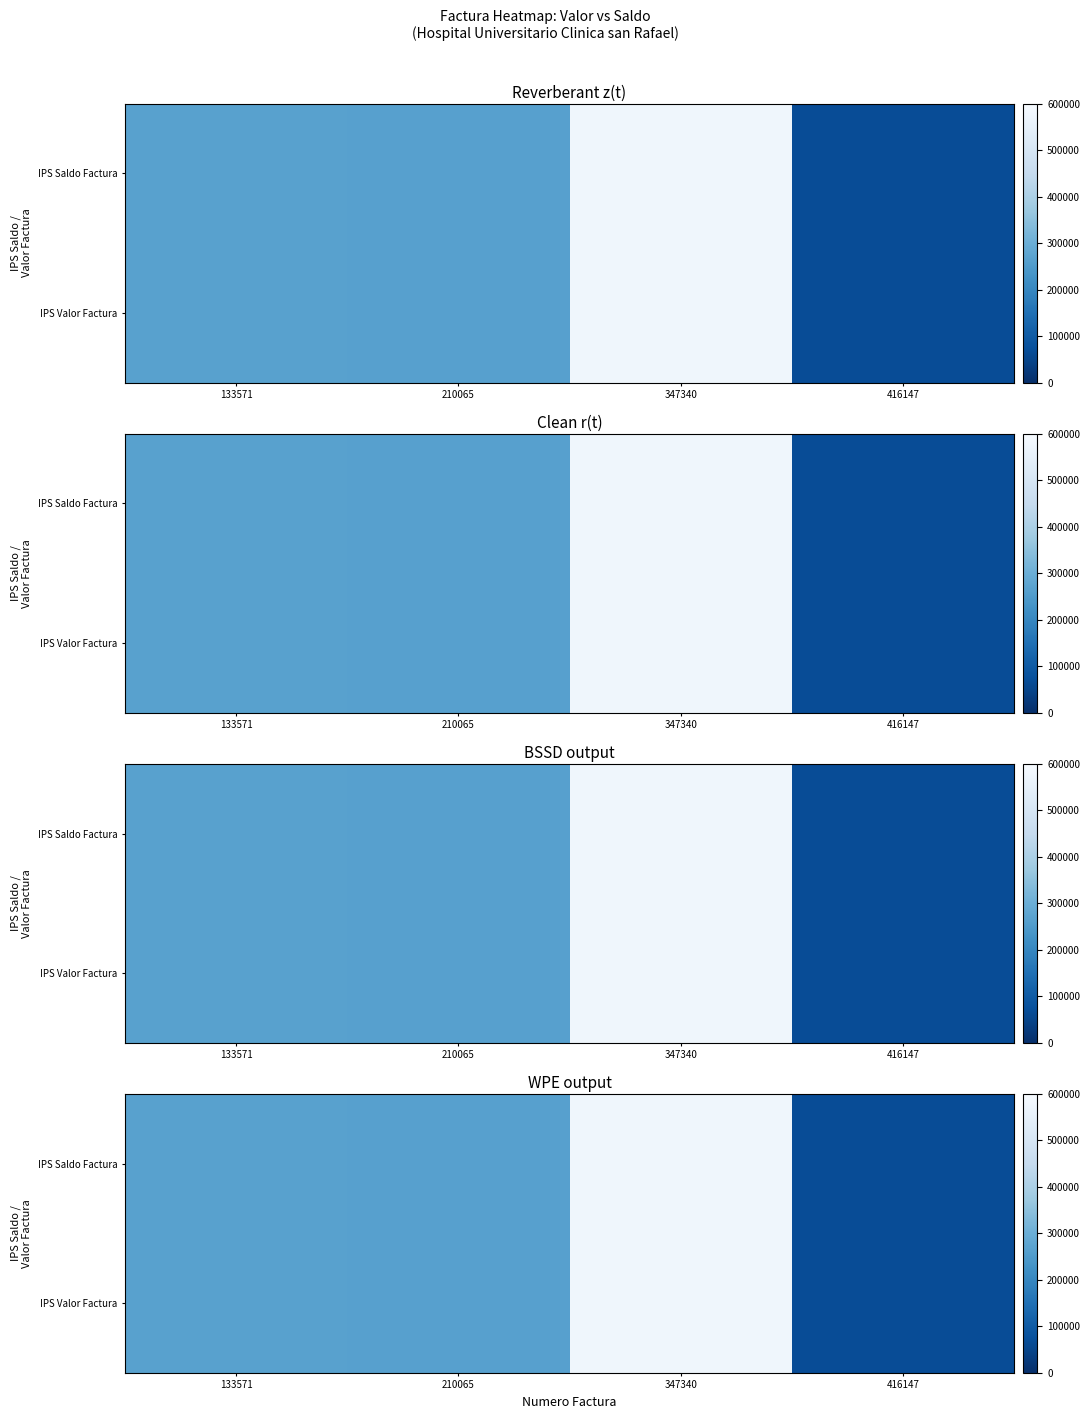

The IPS Saldo Factura series shows 395557 at 133571. True or false?

False